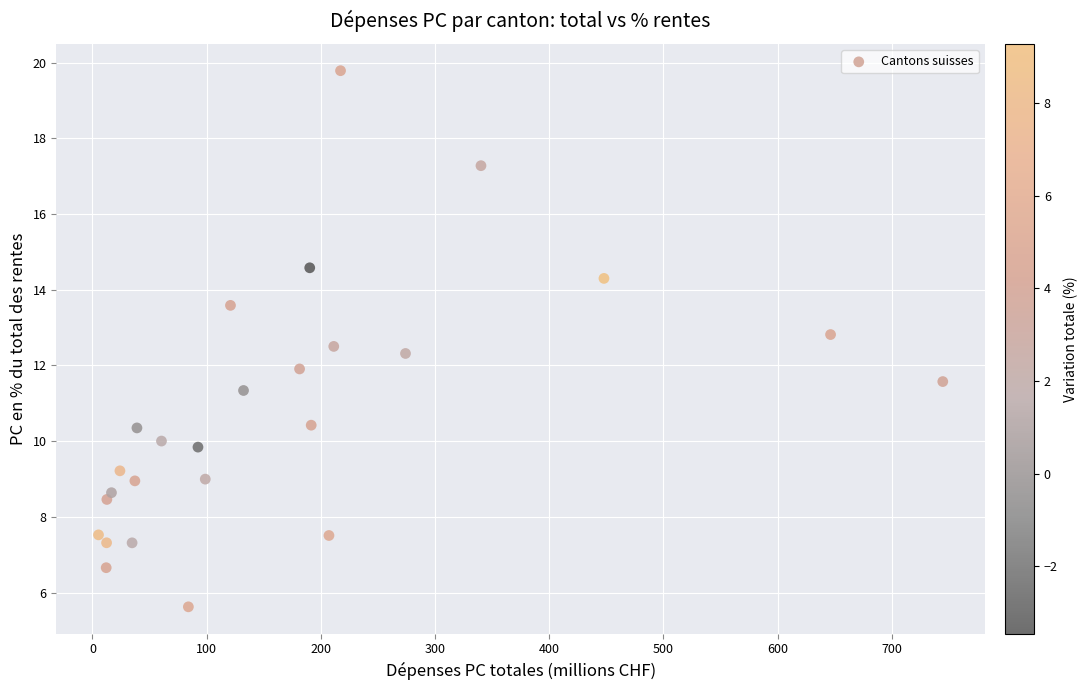

What is the range of Y values (max minus min)?

14.2